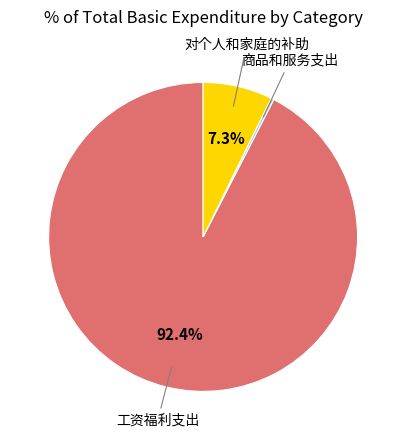

To the nearest percent, what is the average slice percentage?

33%